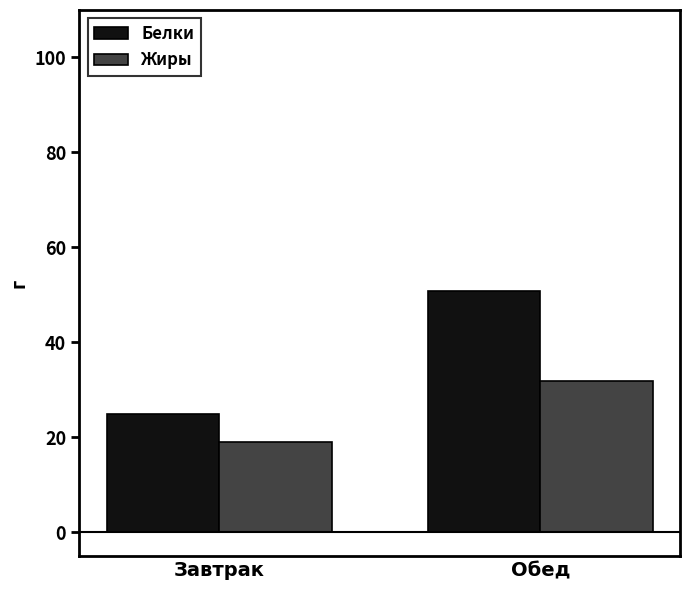

How many series are shown in this chart?

2